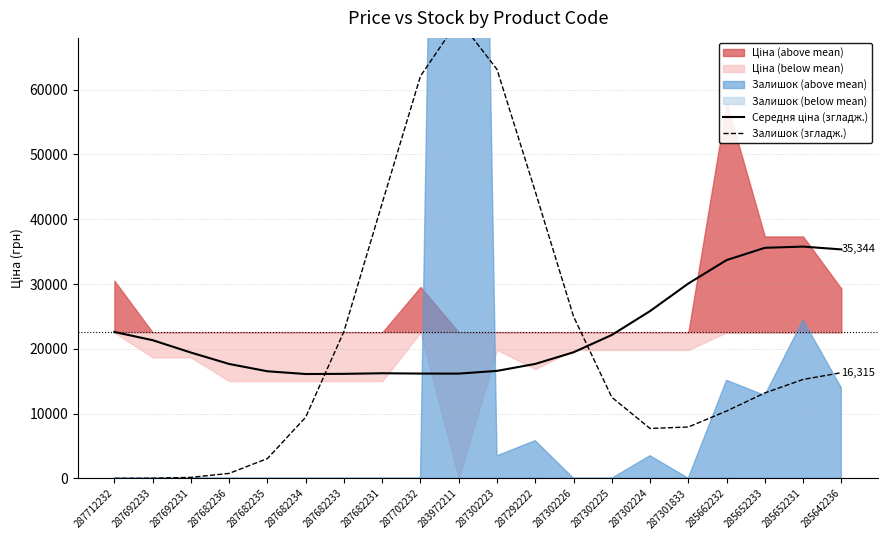

Count the number of categories in the chart.

20